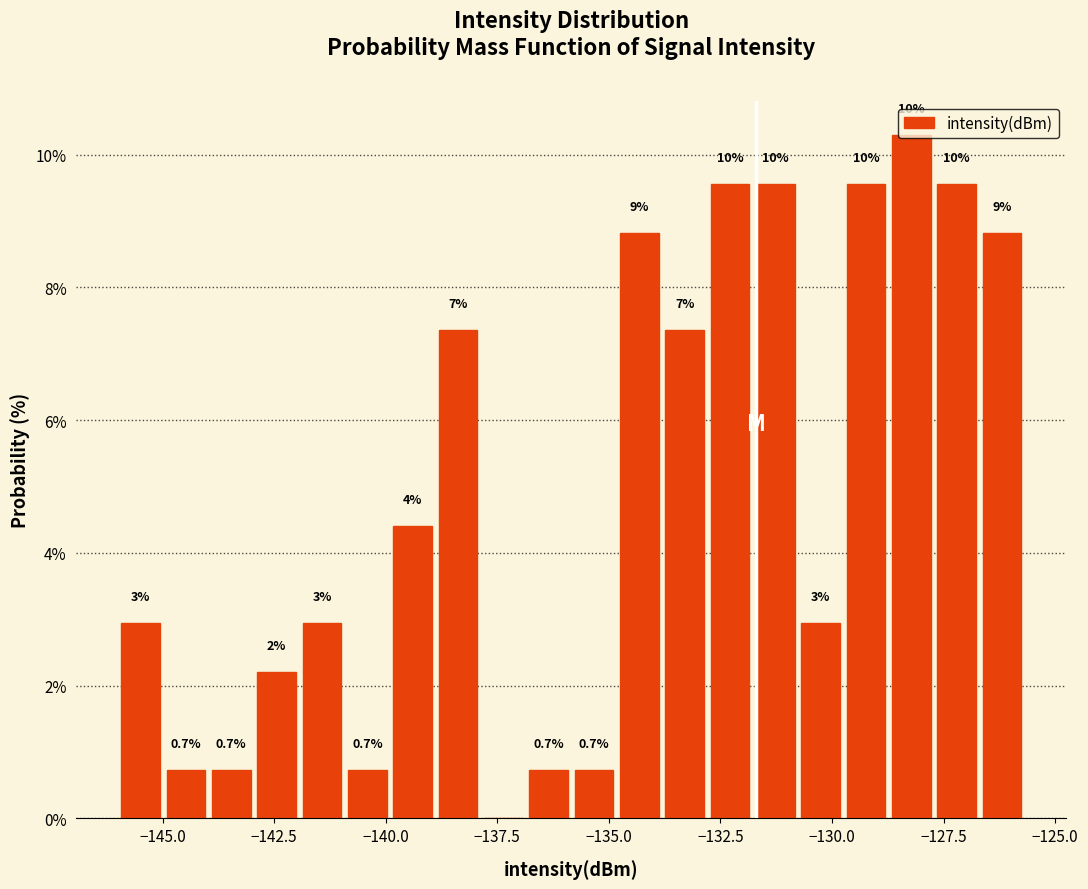

Around what value on the x-axis is the tallest bar? Give the approximate position of its centre, as read against the axis.

-128.0